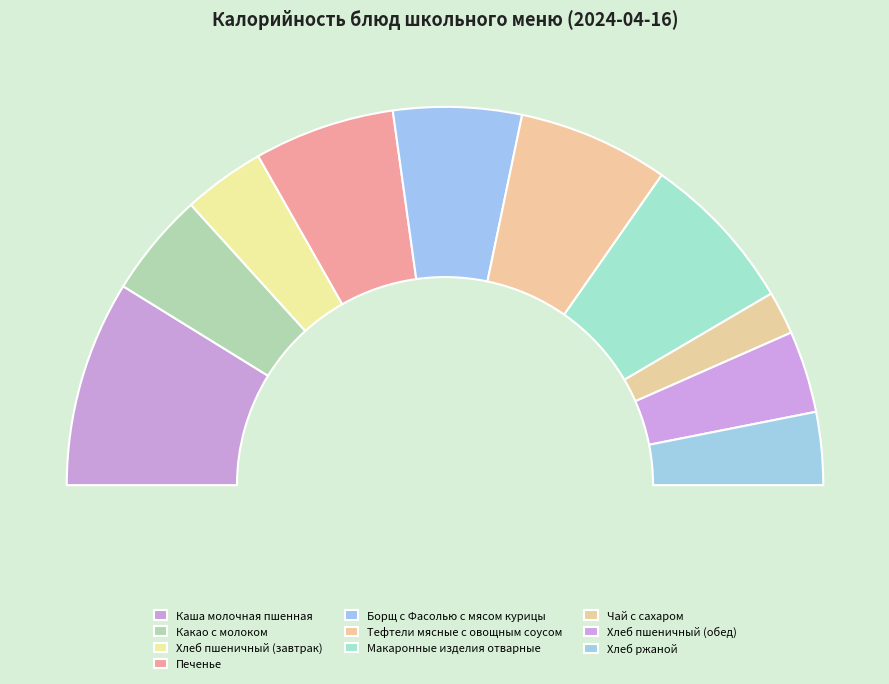

Between Какао с молоком and Хлеб ржаной, which is larger?

Какао с молоком